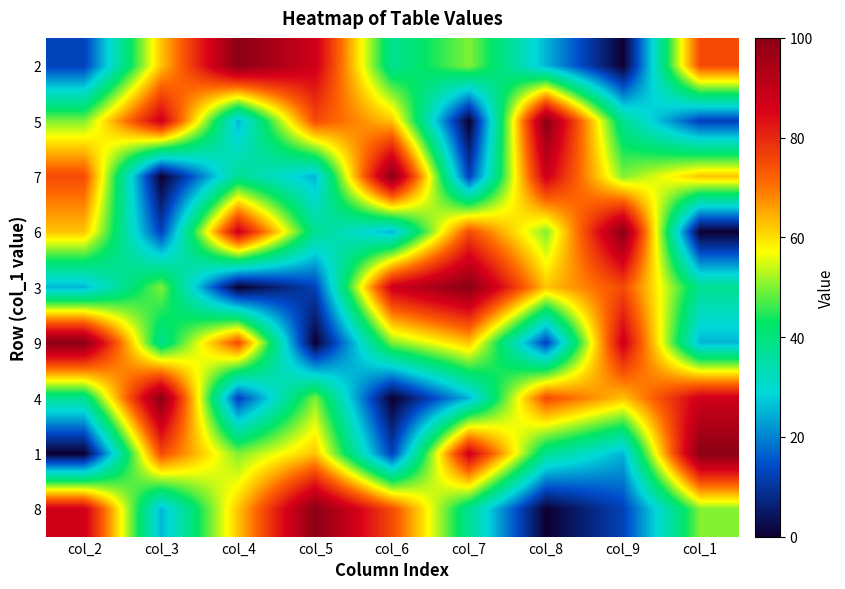

What is the maximum value shown in the chart?

100.0